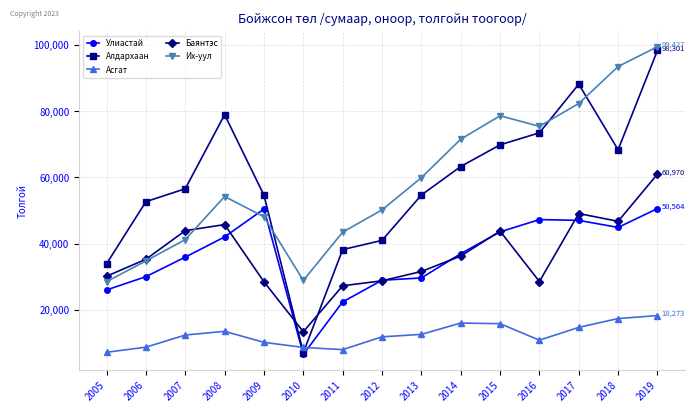

What are all the series names shown in the legend?

Улиастай, Алдархаан, Асгат, Баянтэс, Их-уул